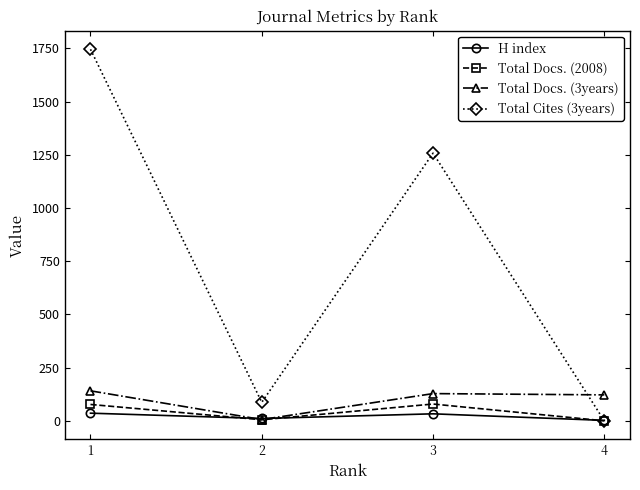

List the series in order of their peak value, highest first.

Total Cites (3years), Total Docs. (3years), Total Docs. (2008), H index